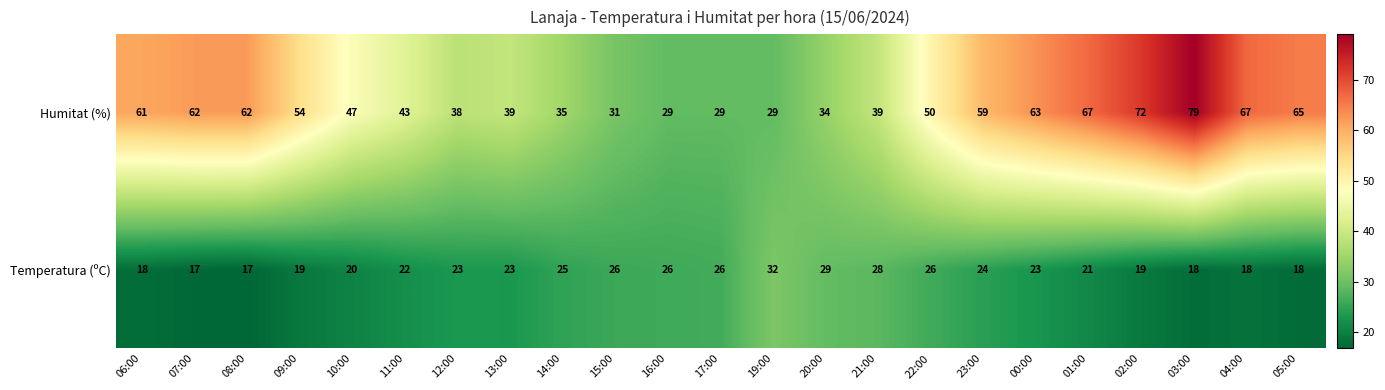

What is the difference between the maximum and second lowest values in the Humitat (%) series?

50